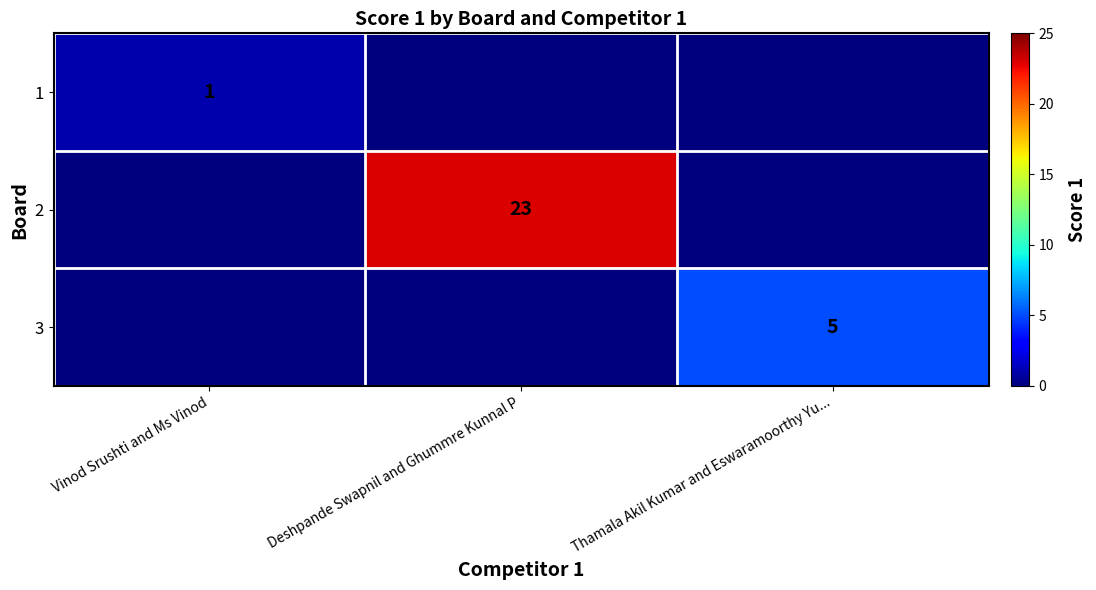

At which category is the sum across all series the highest?

Deshpande Swapnil and Ghummre Kunnal P